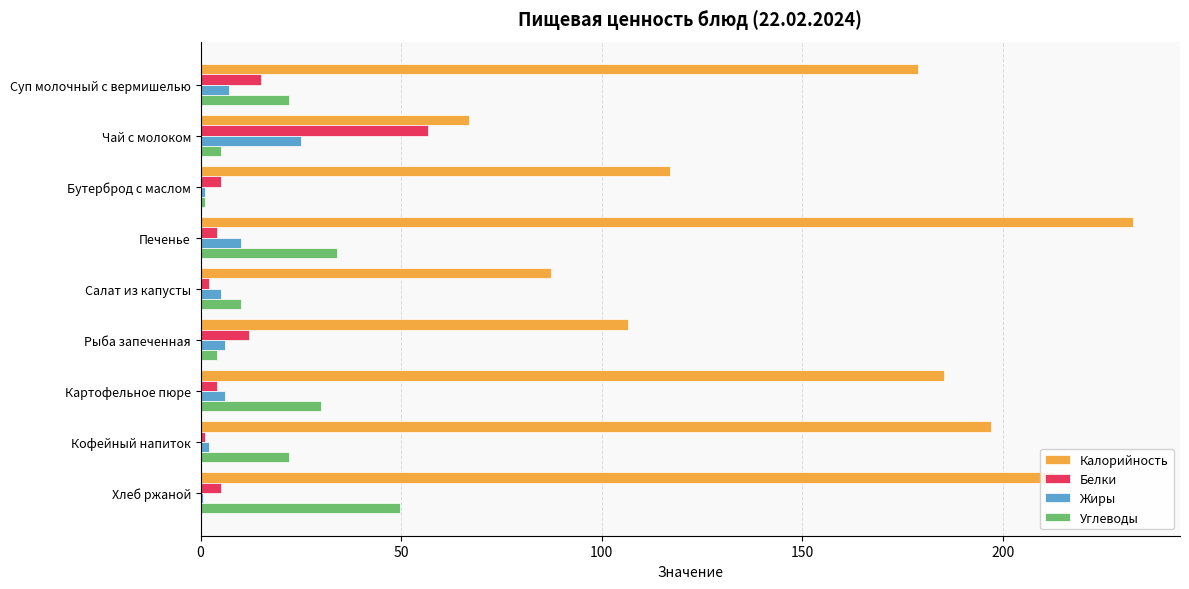

Which series has the largest total across all categories?

Калорийность